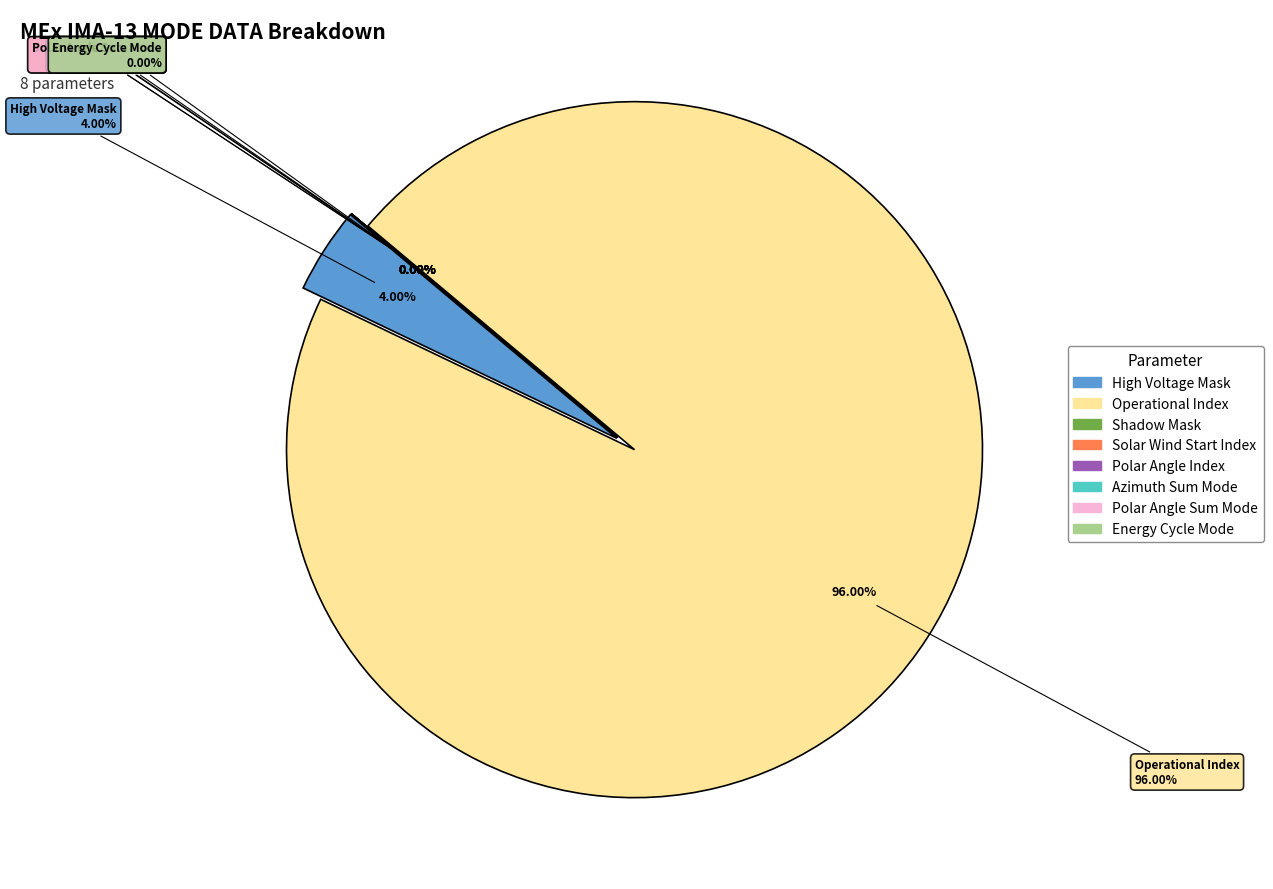

To the nearest percent, what is the difference between the largest and smallest slice percentages?

96%